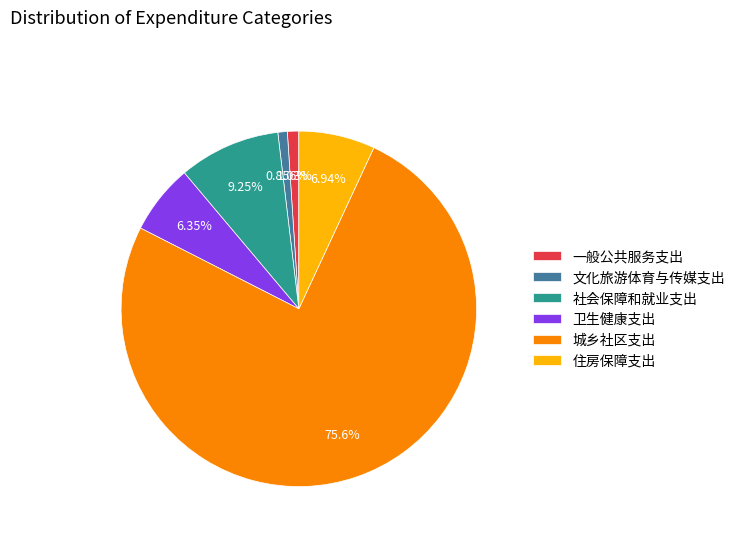

Is there a majority slice in this chart?

Yes